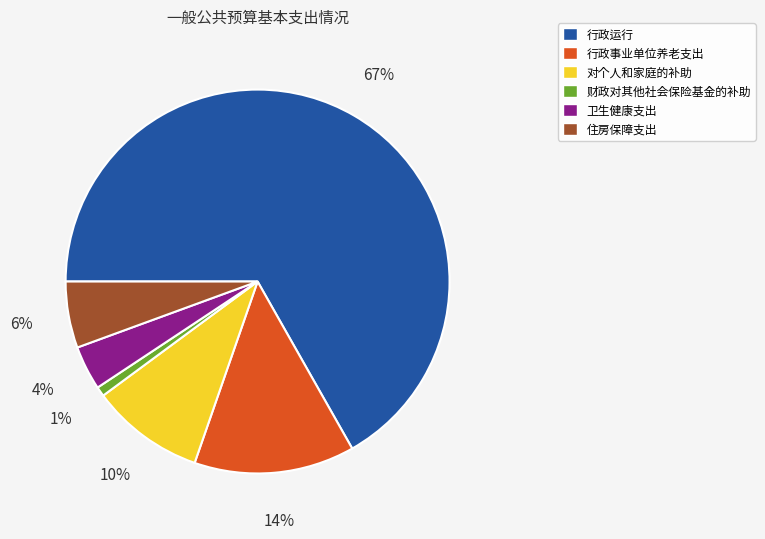

Is the sum of 住房保障支出 and 行政事业单位养老支出 greater than half?

No